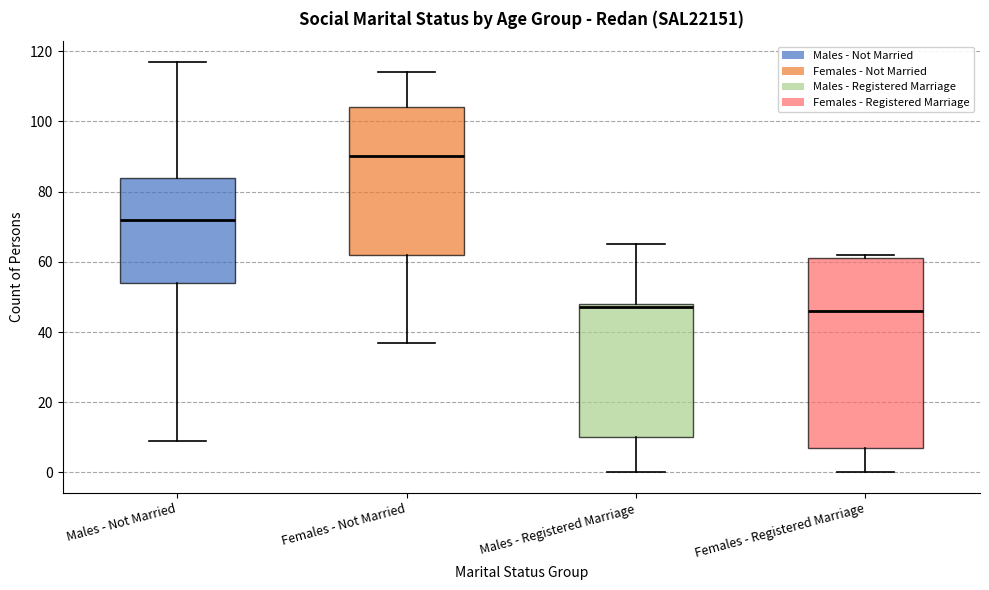

Reading left to right, transcribe this box plot: for each box, give where its median line is, the range the box spans, and where its two whiskers end, as read against the y-axis. The values are not printed on the chart, so give them approximately, as read against the axis.

Males - Not Married: median 72, box 54 to 84, whiskers 10 to 118
Females - Not Married: median 90, box 62 to 104, whiskers 38 to 114
Males - Registered Marriage: median 48 (just below the box's upper edge), box 10 to 48, whiskers 0 to 66
Females - Registered Marriage: median 46, box 8 to 62, whiskers 0 to 62 (just above the box's upper edge)